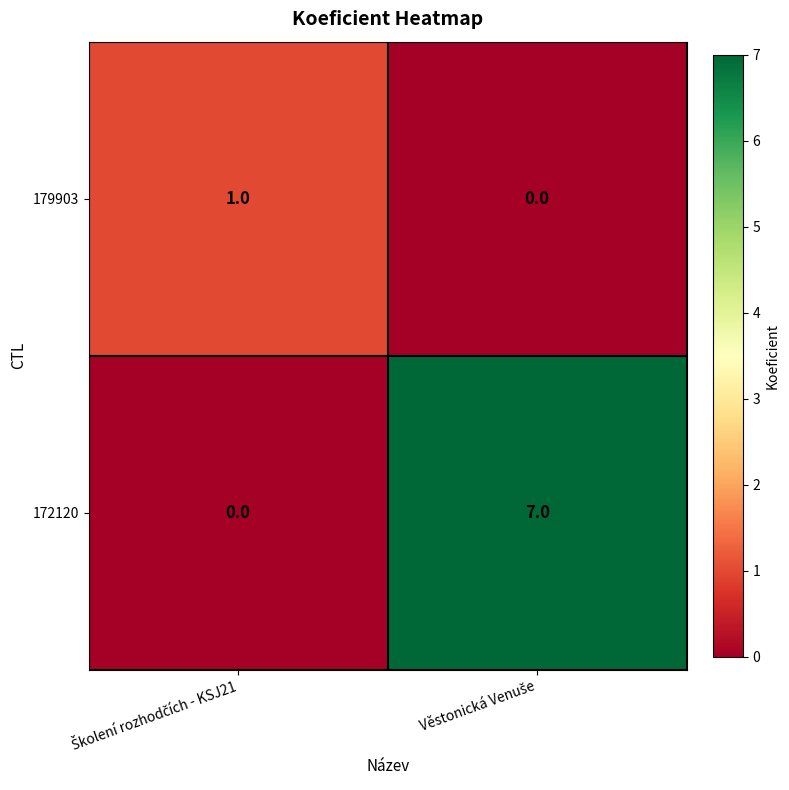

Rank the series by their average value, from highest to lowest.

172120, 179903